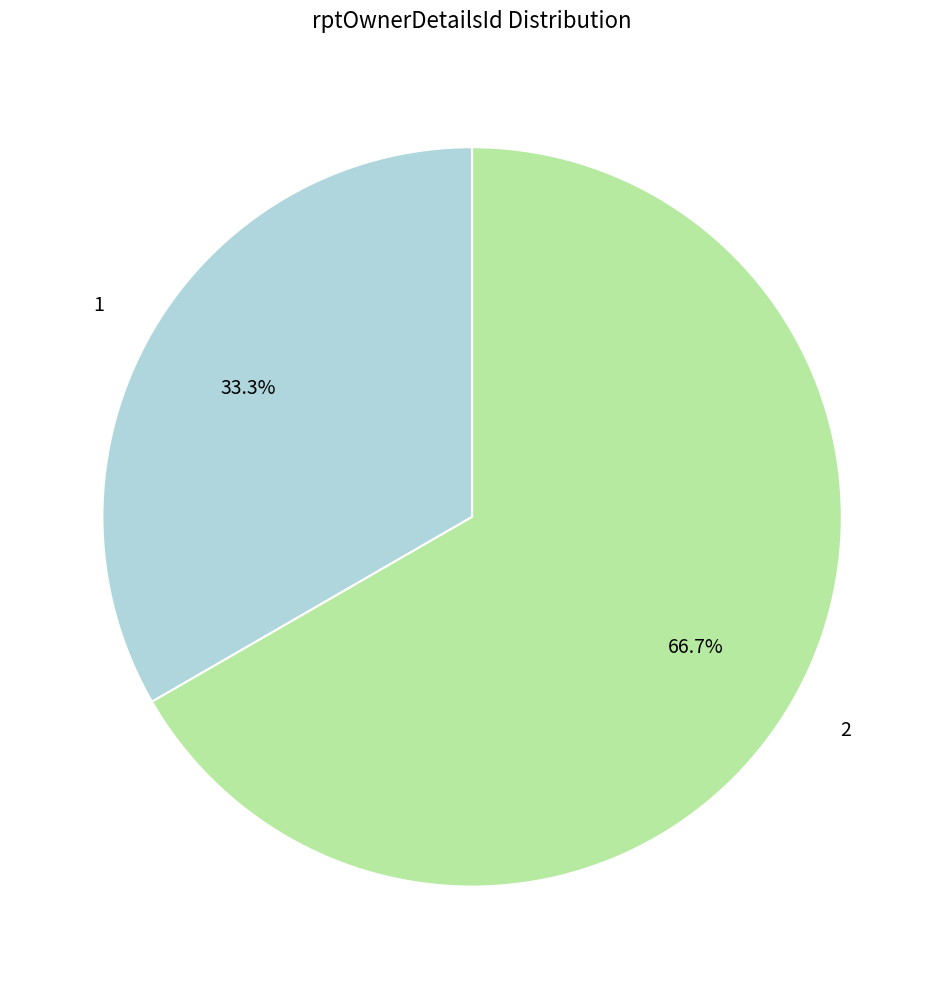

True or false: 2 accounts for 67% of the total.

True